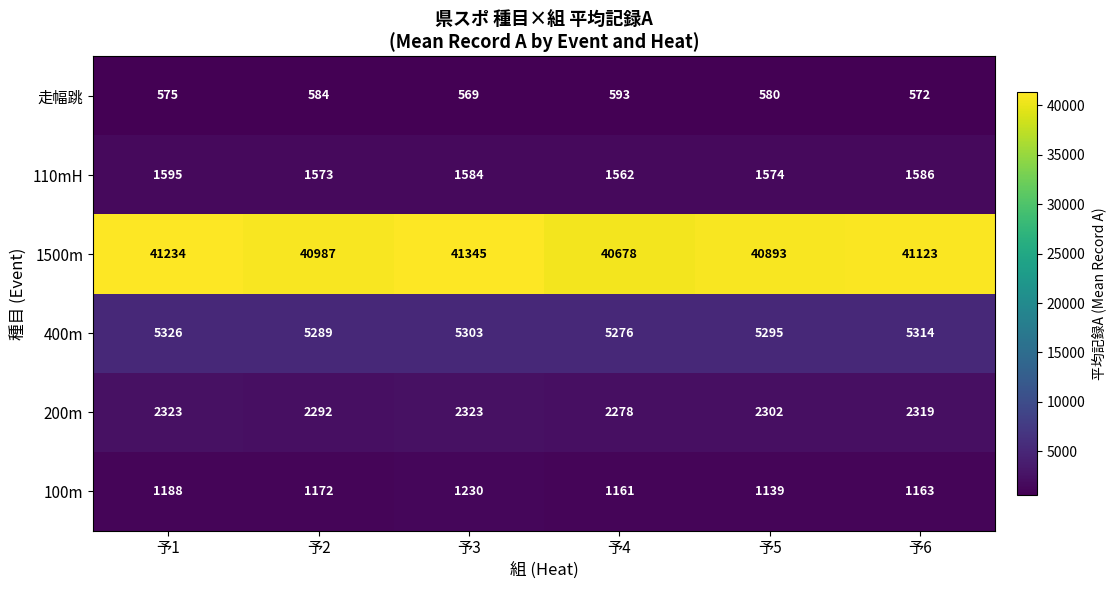

What is the difference between the 走幅跳 values at 予6 and 予5?

8